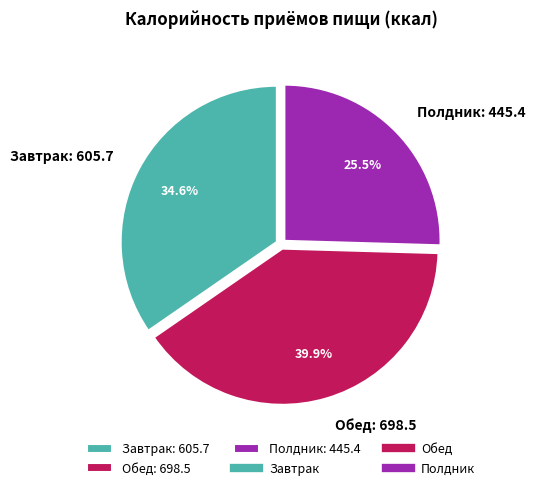

To the nearest percent, what portion does Обед represent?

40%